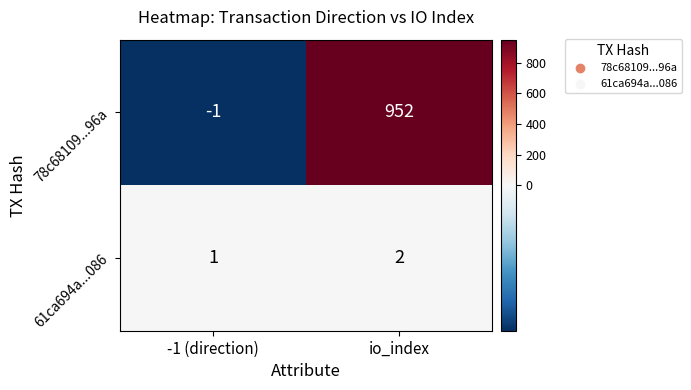

What is the difference between the 78c68109...96a values at -1 (direction) and io_index?

953